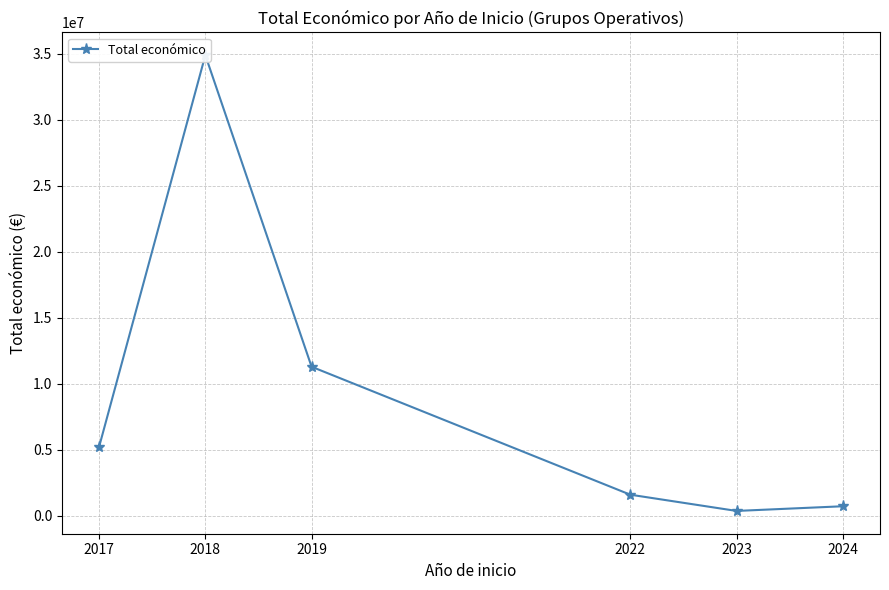

Is this an area chart (filled region under the line)?

No